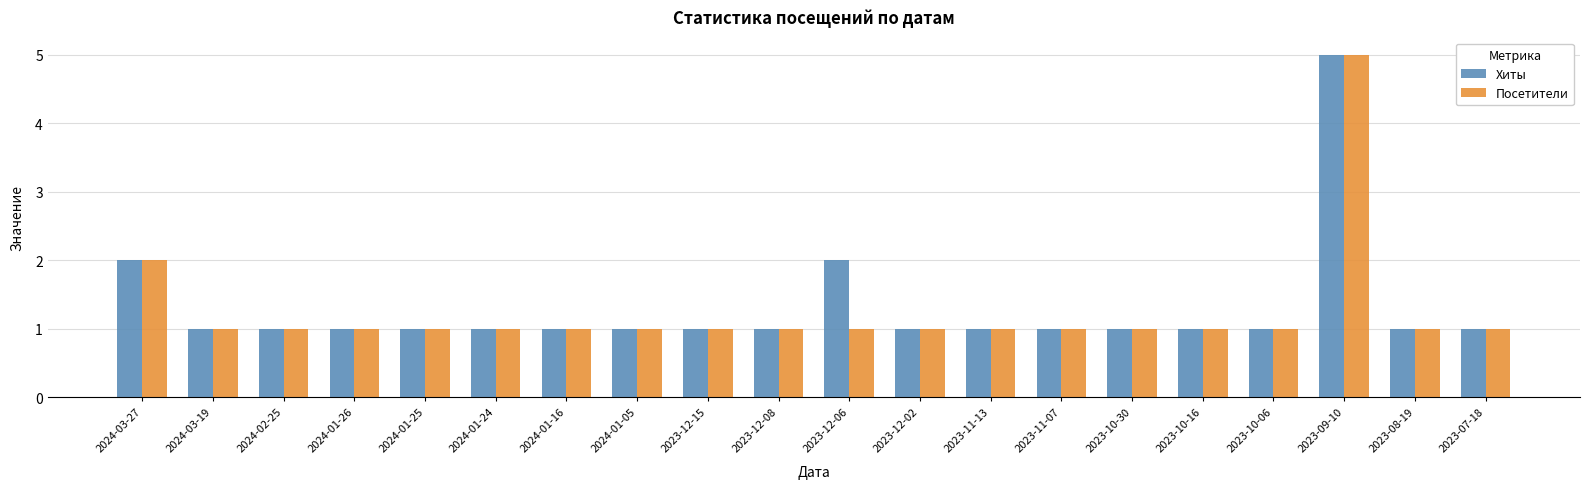

Rank the series by their average value, from highest to lowest.

Хиты, Посетители